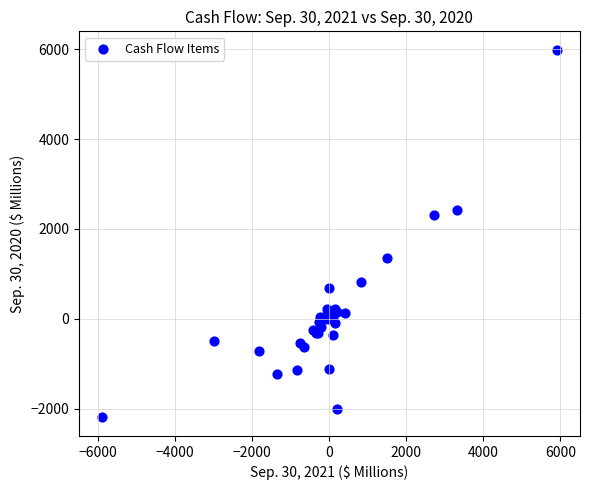

What Y value in the scatter plot is closest to 1895?

2315